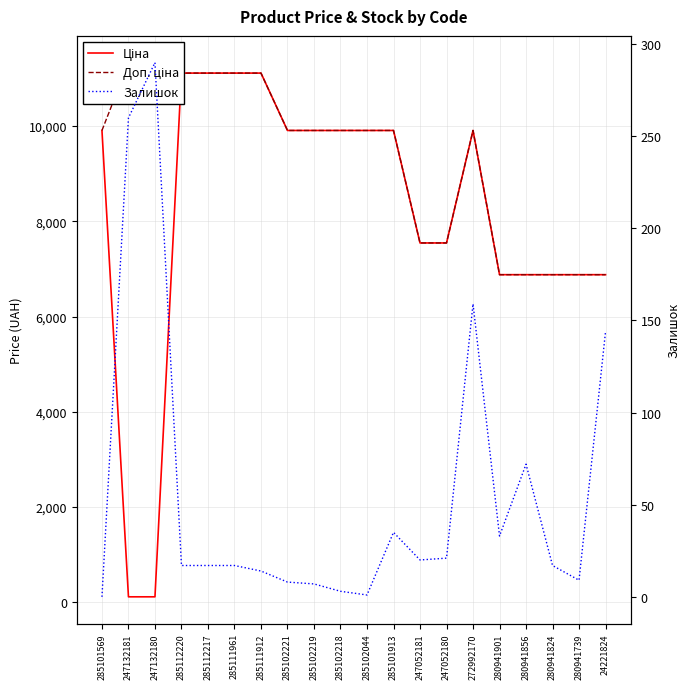

Is the value of Доп. ціна at 285102219 greater than the value of Залишок at 247132181?

Yes